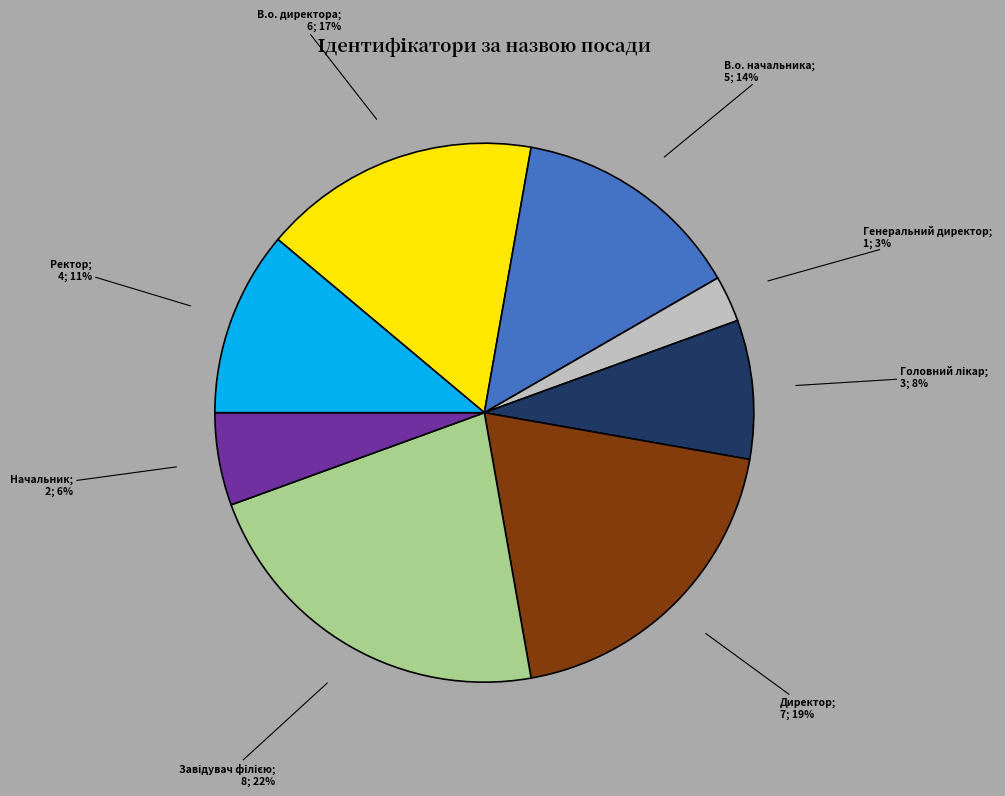

To the nearest percent, what is the difference between the largest and smallest slice percentages?

19%